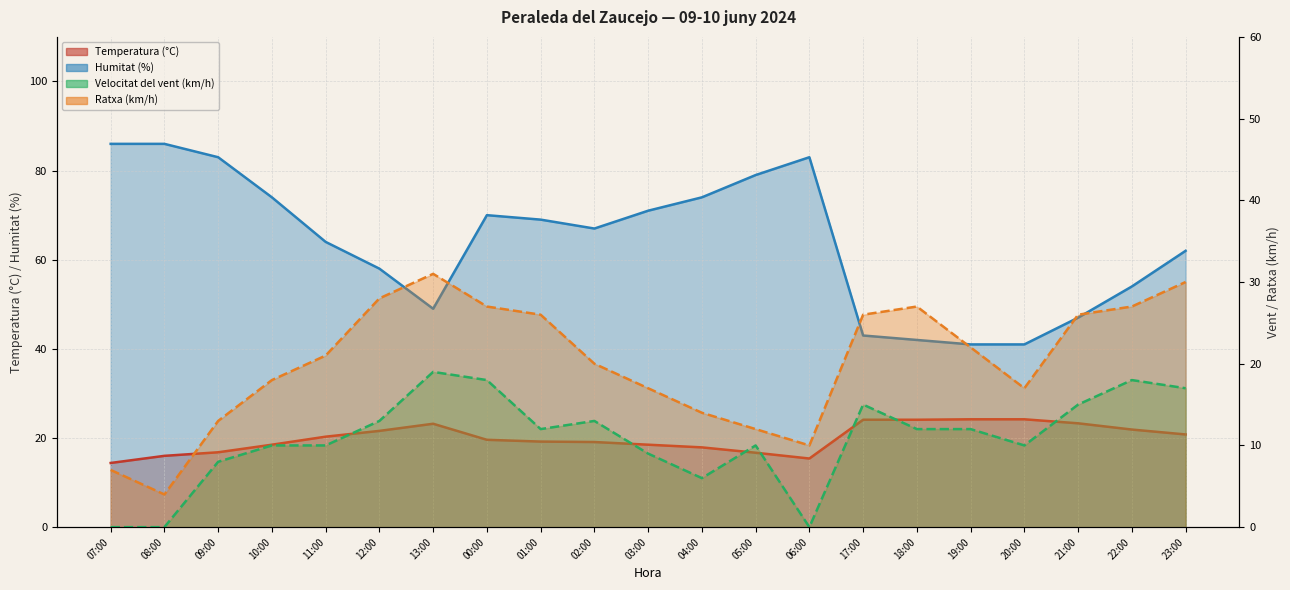

What position from the left is 08:00?

2